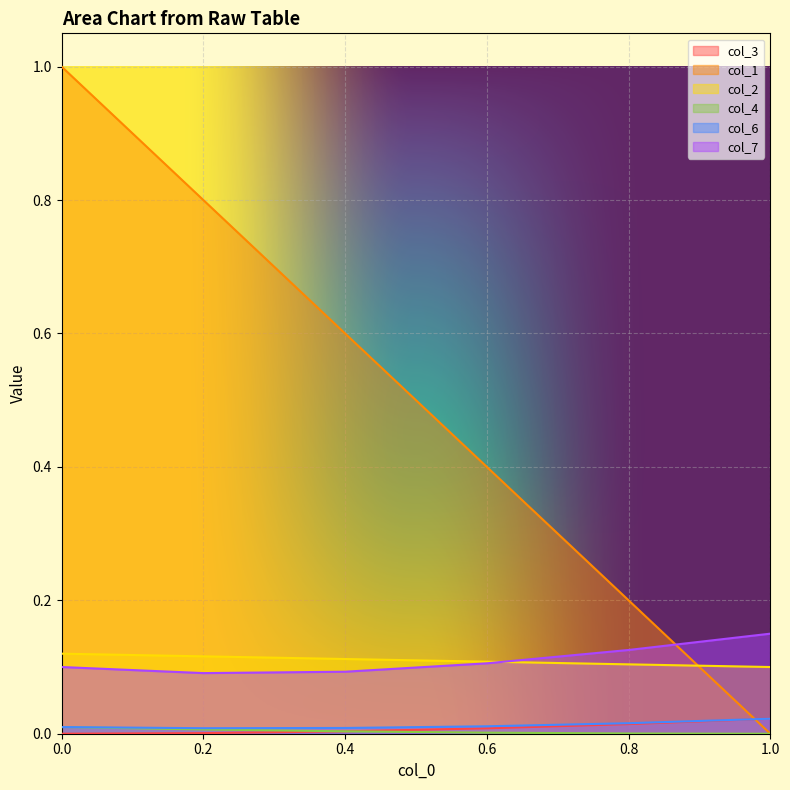

What is the sum of all col_1 values?

3.0